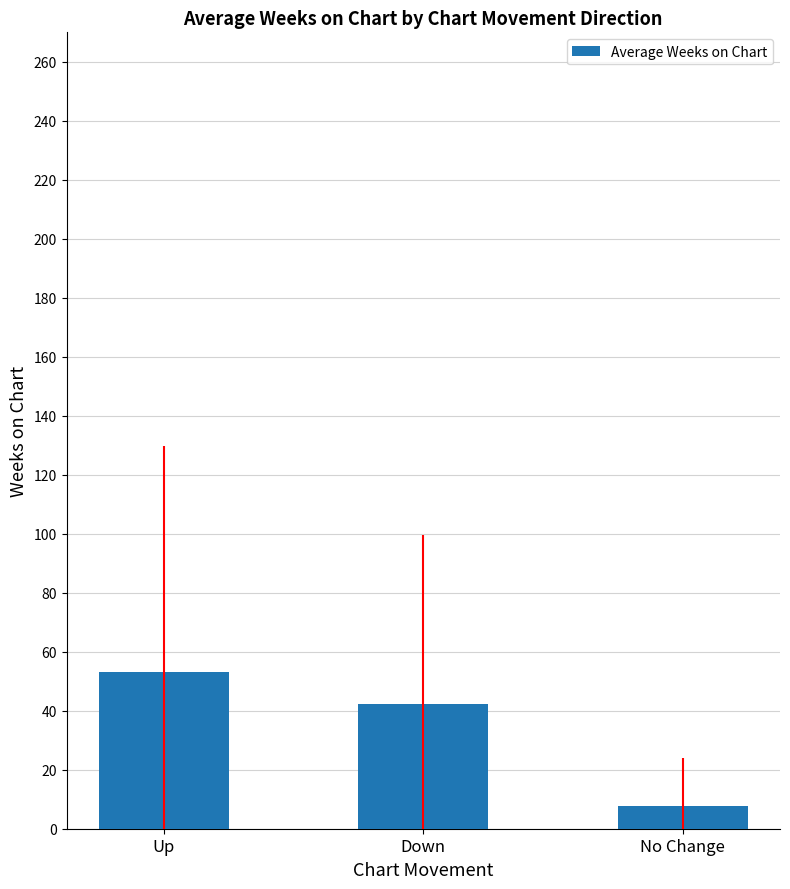

Reading left to right, transcribe all the data shown in this chart.

53.0	42.2	7.8